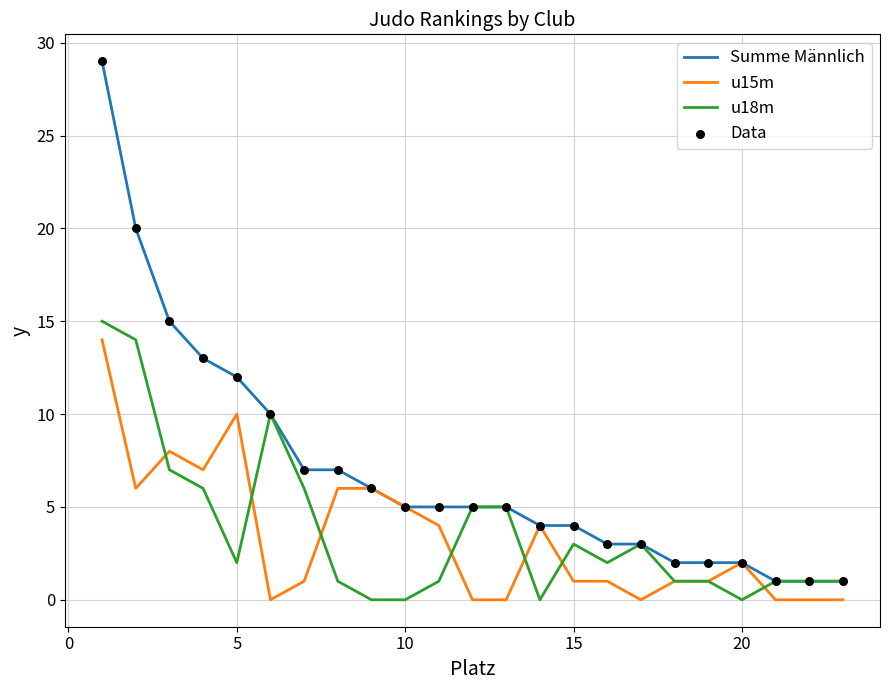

Which series has the largest total across all categories?

Summe Männlich